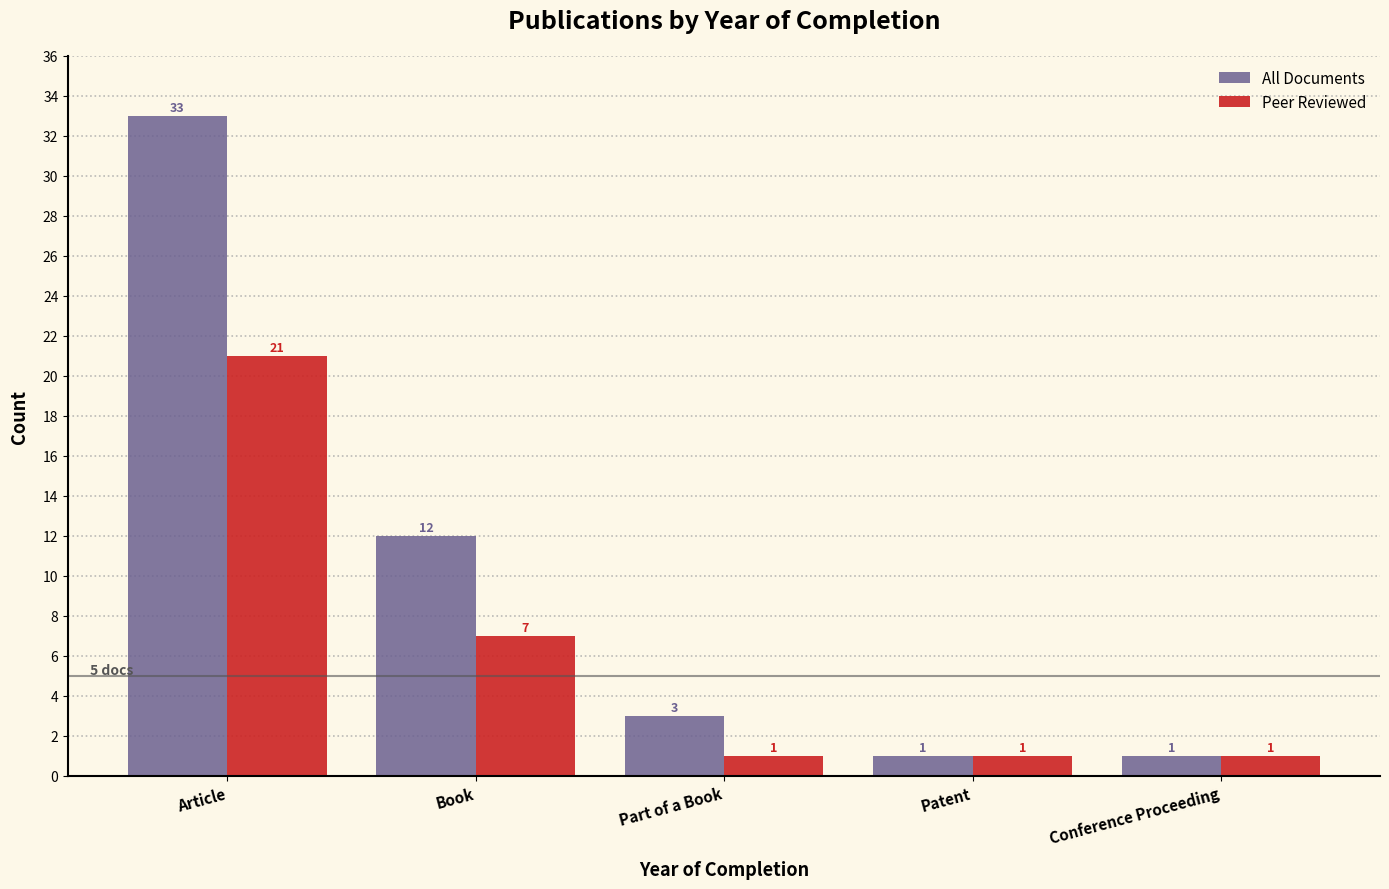

Reading left to right, what are all the values shown in this chart?

All Documents: 33	12	3	1	1
Peer Reviewed: 21	7	1	1	1